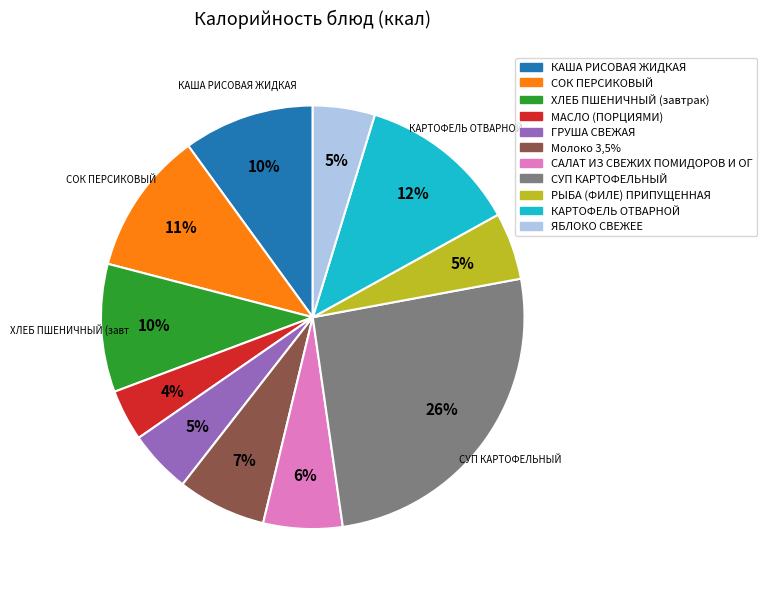

Does any single category account for the majority?

No